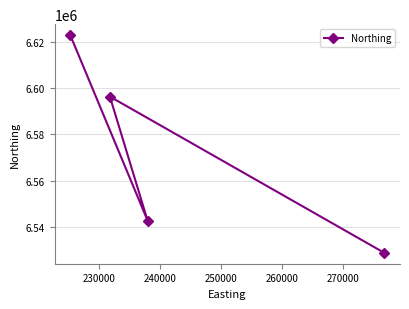

What is the smallest value displayed?

6528734